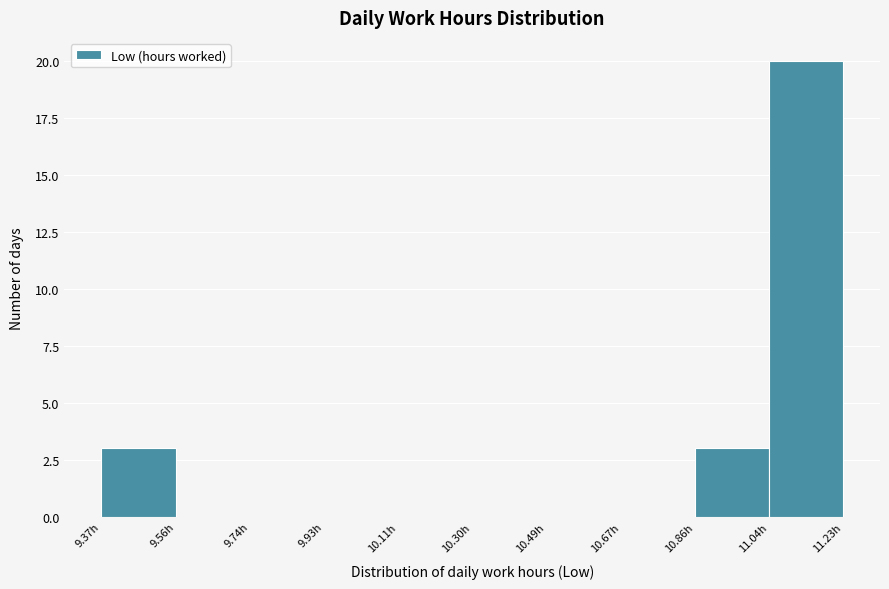

Reading left to right, transcribe this chart: for each bar, give the range it covers on the x-axis and its height. Neither the bar edges nor the heights are printed on the chart, so give them approximately, as read against the axes.

9.370 to 9.556: 3
9.556 to 9.742: 0
9.742 to 9.928: 0
9.928 to 10.114: 0
10.114 to 10.300: 0
10.300 to 10.486: 0
10.486 to 10.672: 0
10.672 to 10.858: 0
10.858 to 11.044: 3
11.044 to 11.230: 20